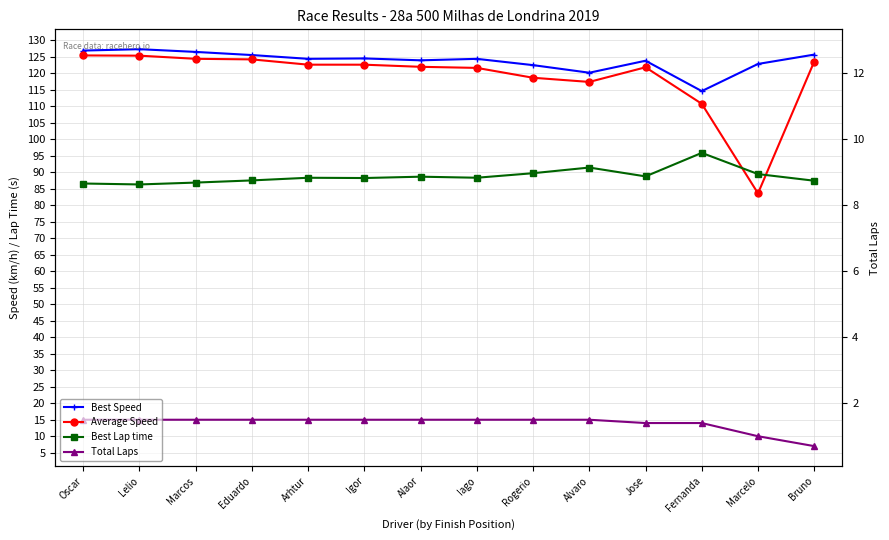

What is the average value of the Best Speed series?

123.8